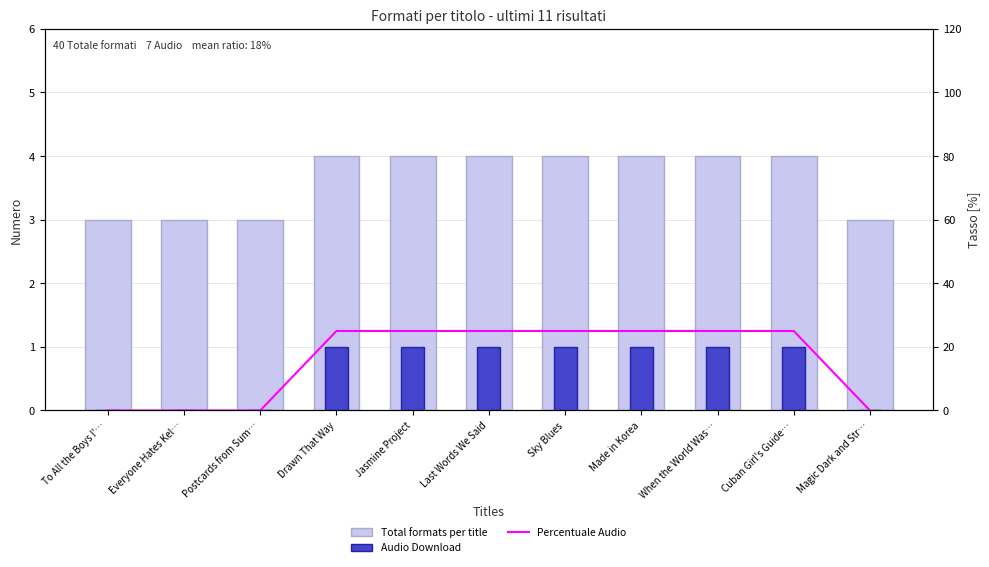

Reading right to left, transcribe all the data shown in this chart.

Total formats per title: 3	4	4	4	4	4	4	4	3	3	3
Audio Download: 0	1	1	1	1	1	1	1	0	0	0
Percentuale Audio: 0	25	25	25	25	25	25	25	0	0	0